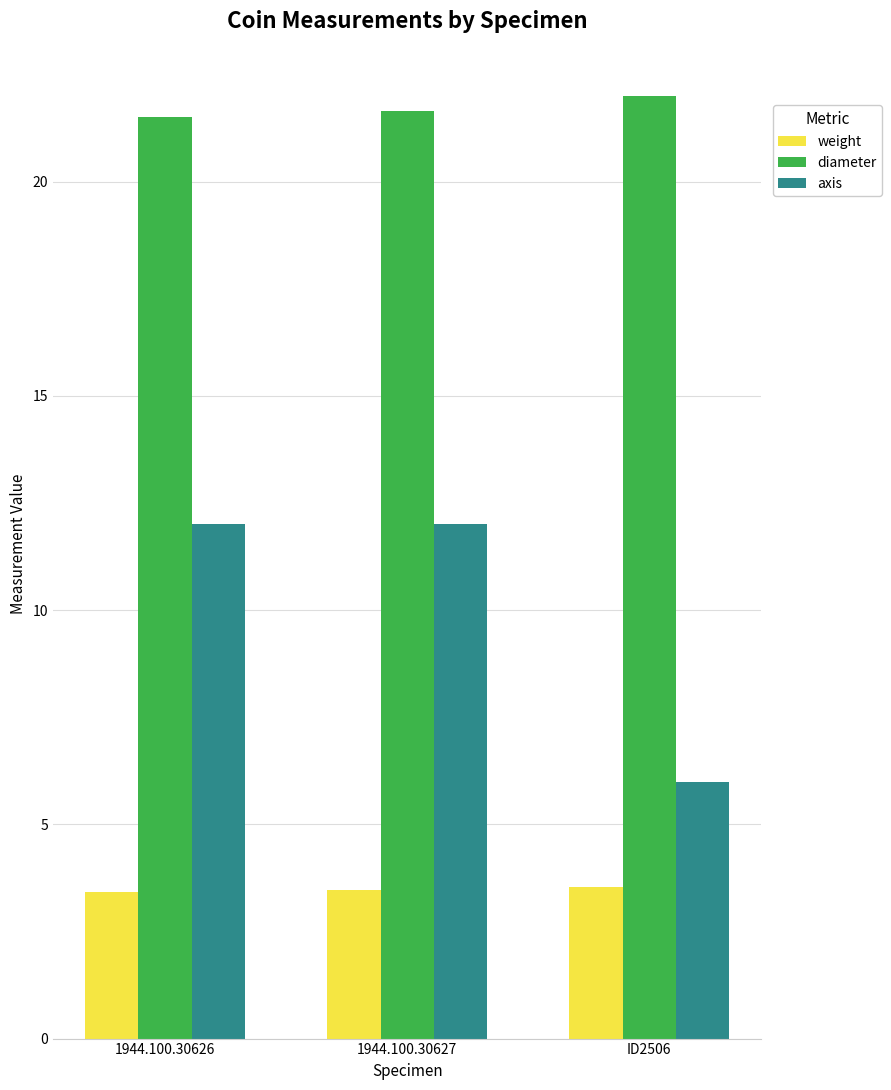

How many weight values are between 3 and 4?

3